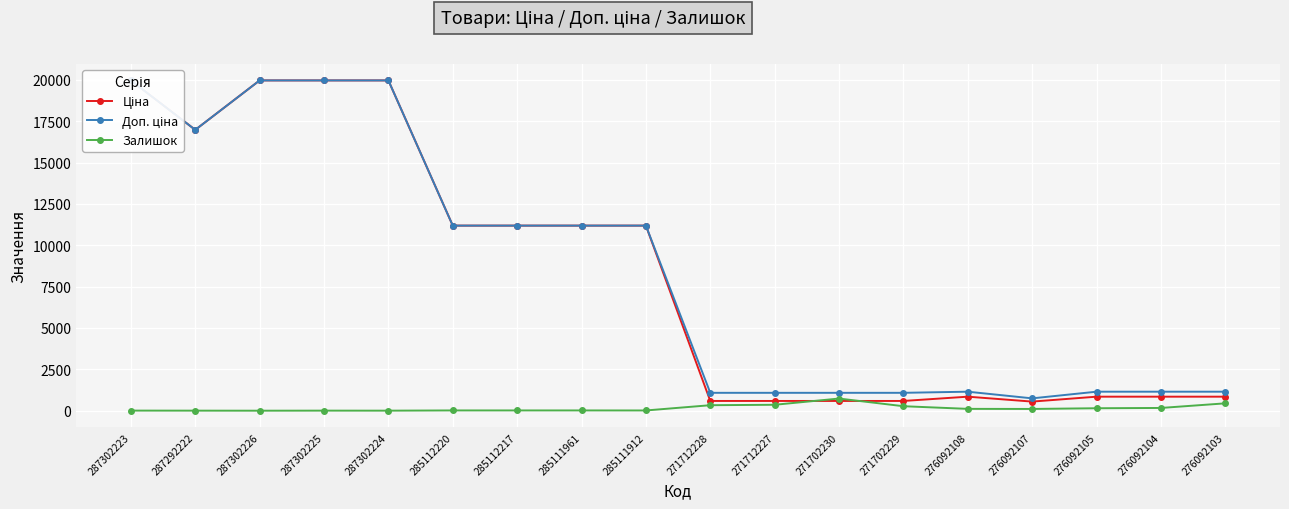

At which label does Ціна first exceed 11188?

287302223